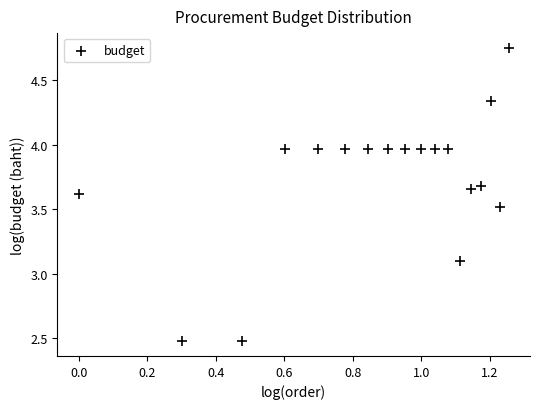

What is the range of Y values (max minus min)?

2.3